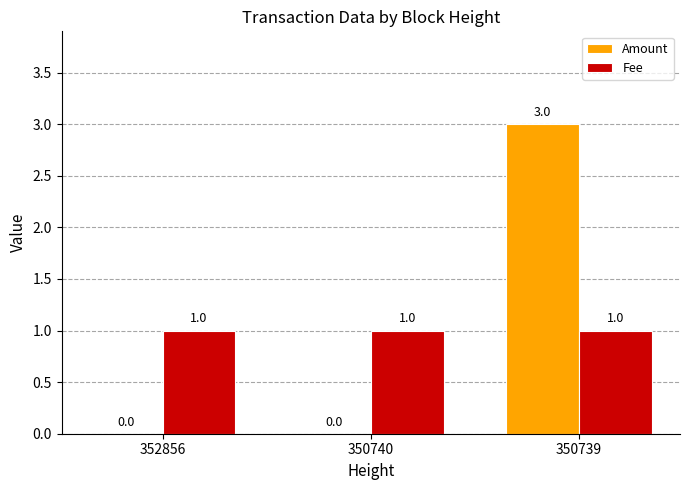

What is the greatest value displayed?

3